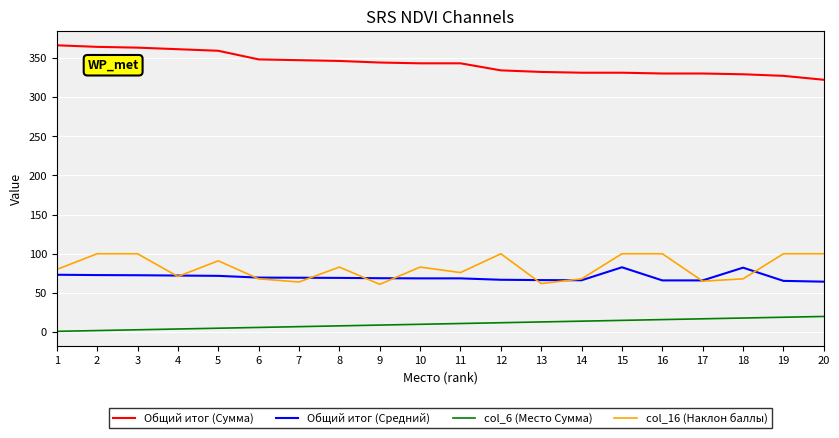

What is the spread (max minus min) of values at 1?

365.0